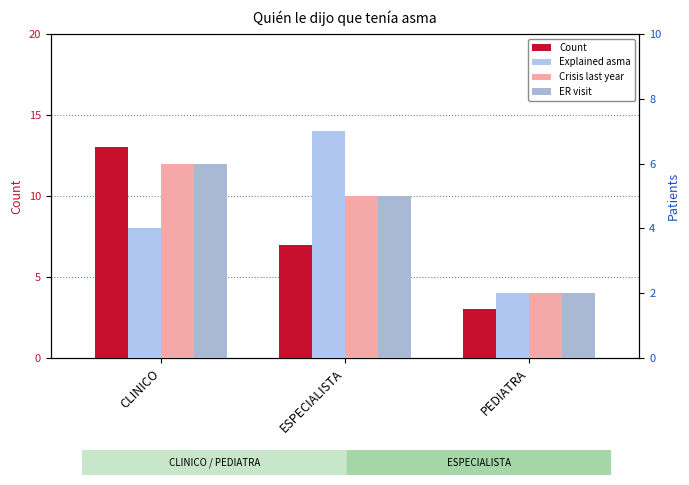

True or false: Count has a value of 1 at PEDIATRA.

False